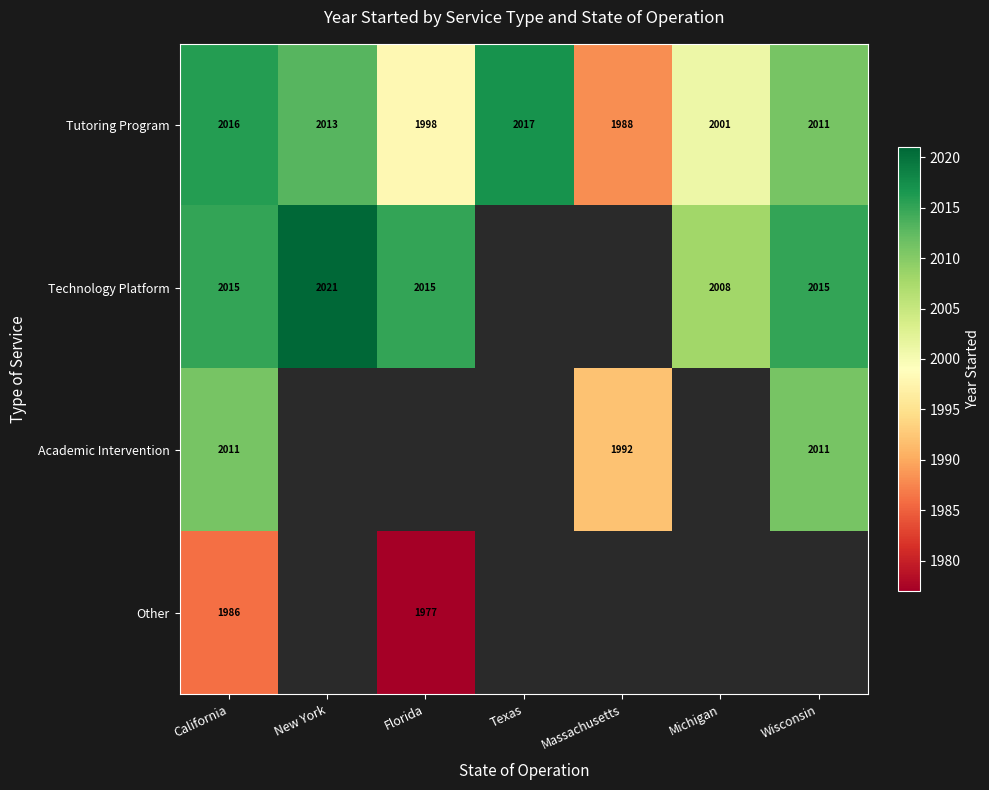

What is the difference between the highest and lowest values at Michigan?

7.0